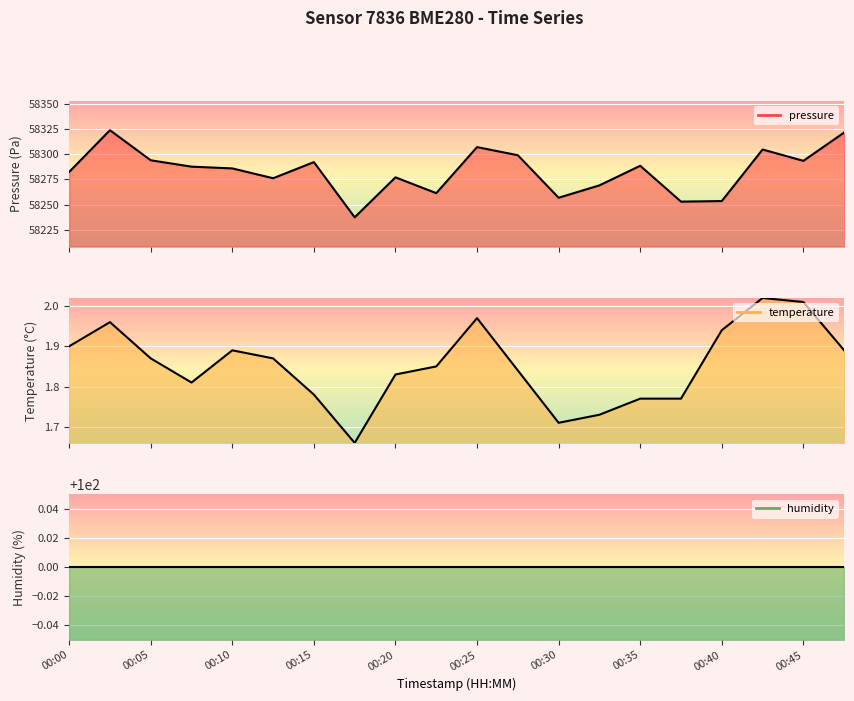

What is the sum of the temperature values at 00:35 and 00:03?

3.7